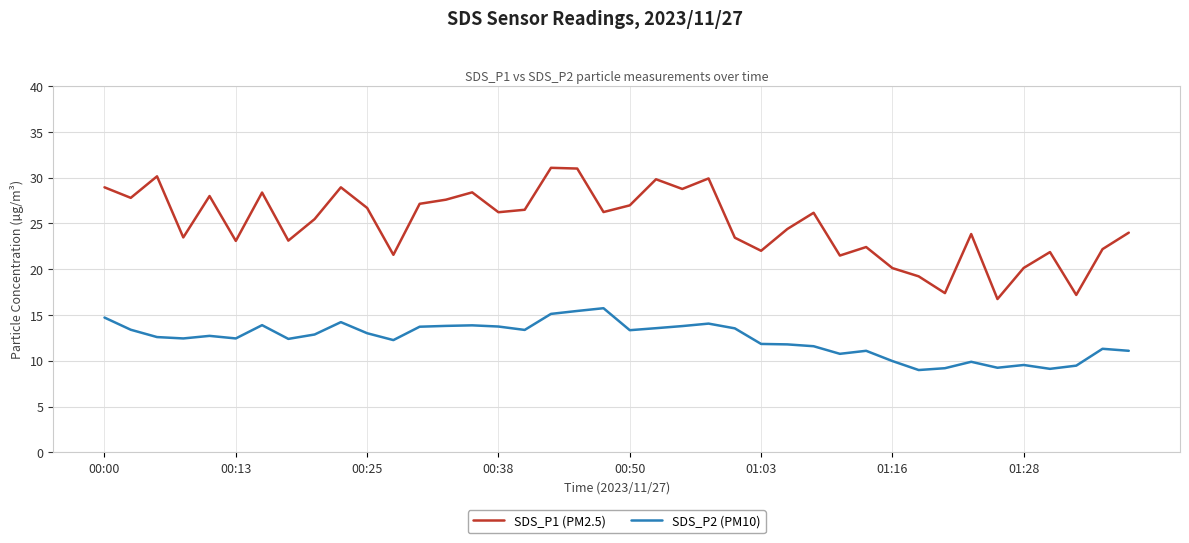

At how many categories does at least one series exceed 10?

40